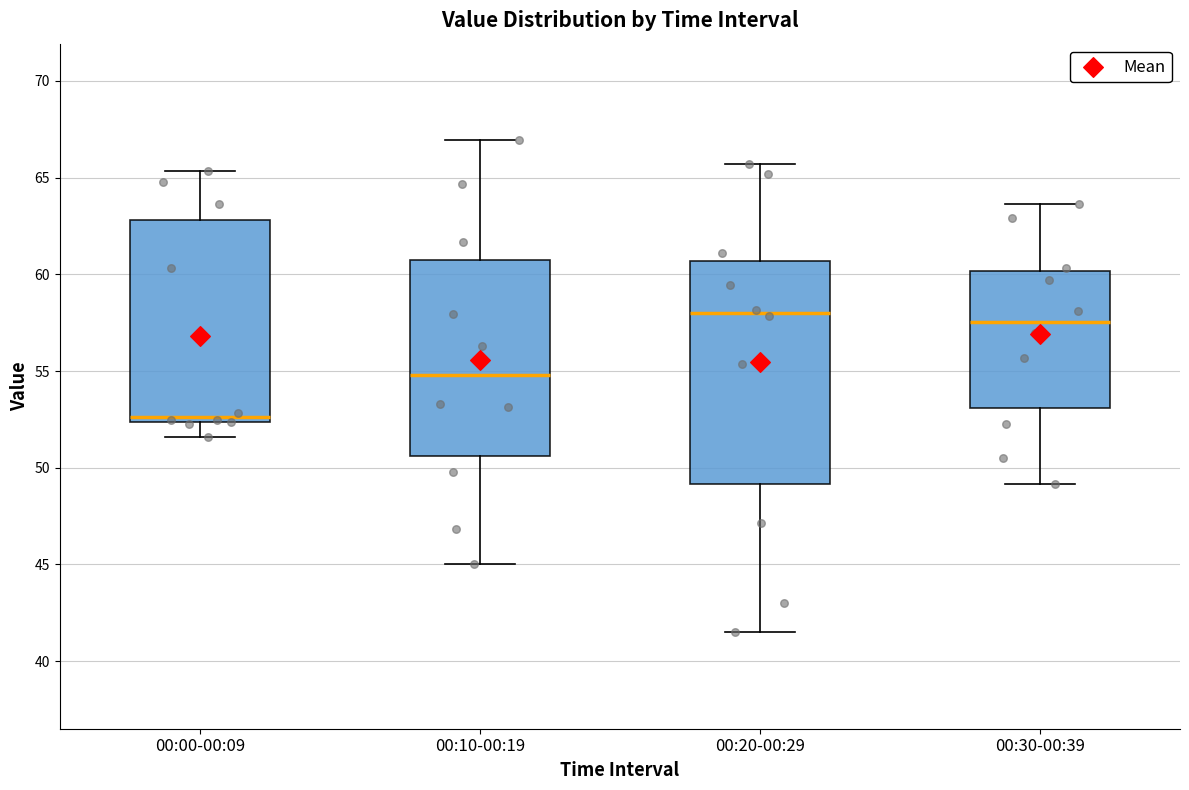

Where is the lower edge of the box for 00:30-00:39 on the y-axis? The values are not printed on the chart, so give them approximately, as read against the axis.

53.0